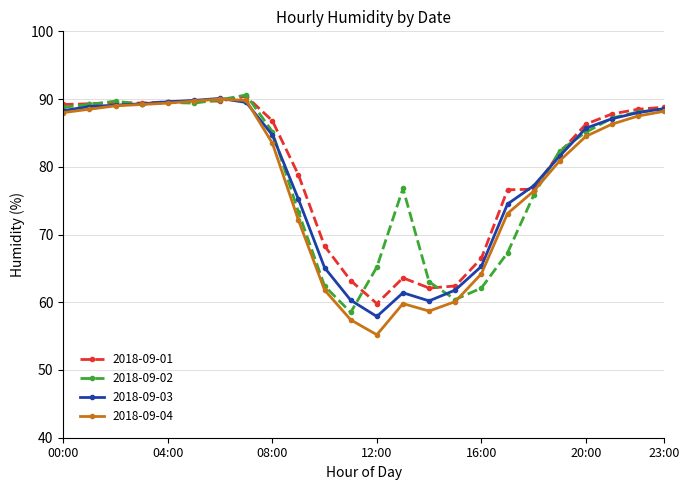

Which series has the widest spread of values?

2018-09-04